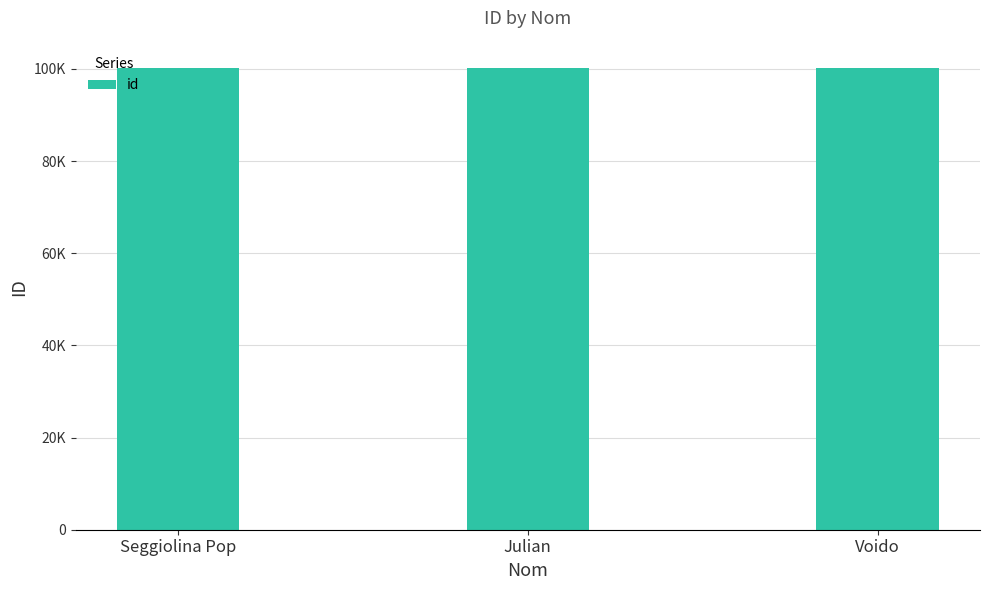

Does the chart contain any negative values?

No